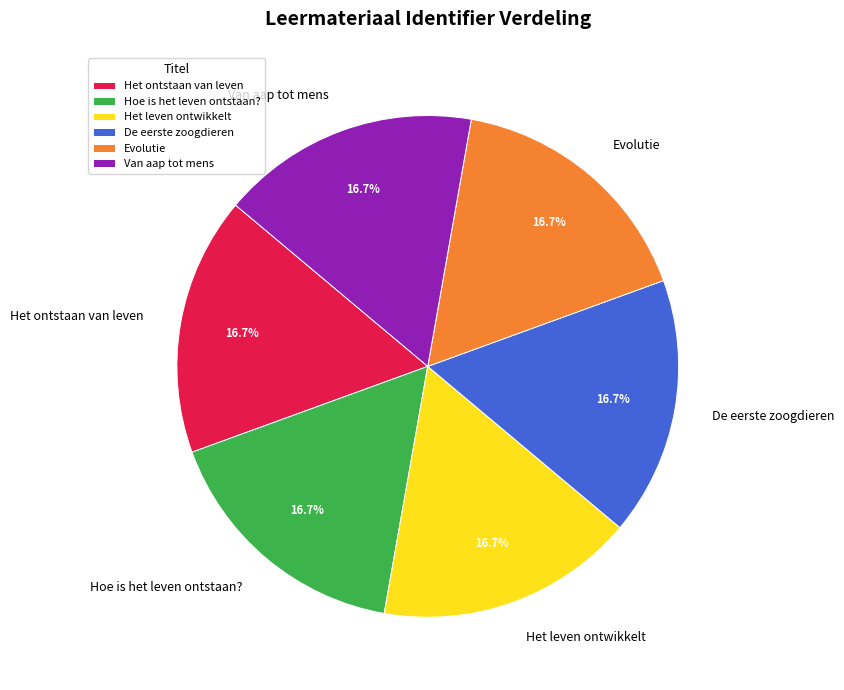

How many segments does this pie chart have?

6